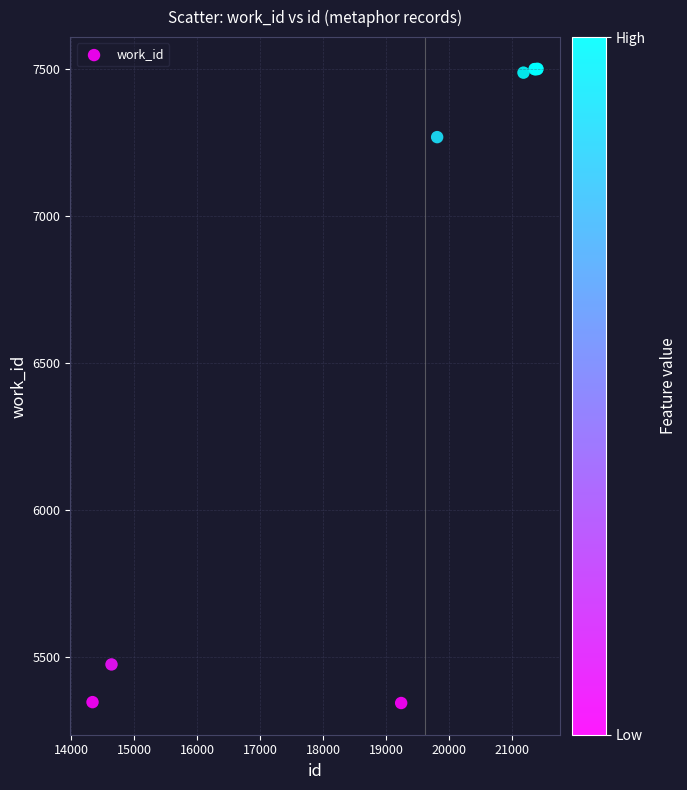

What Y value in the scatter plot is closest to 6422?

7267